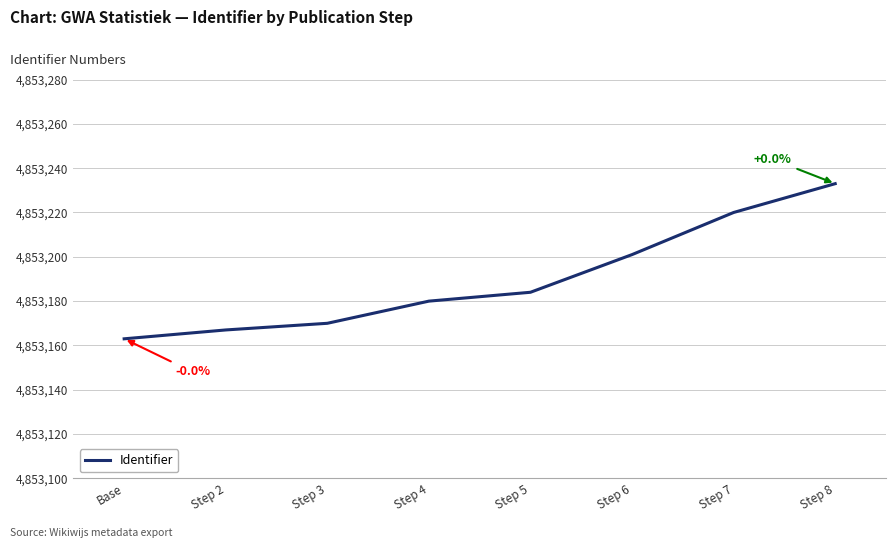

How many series are shown in this chart?

1